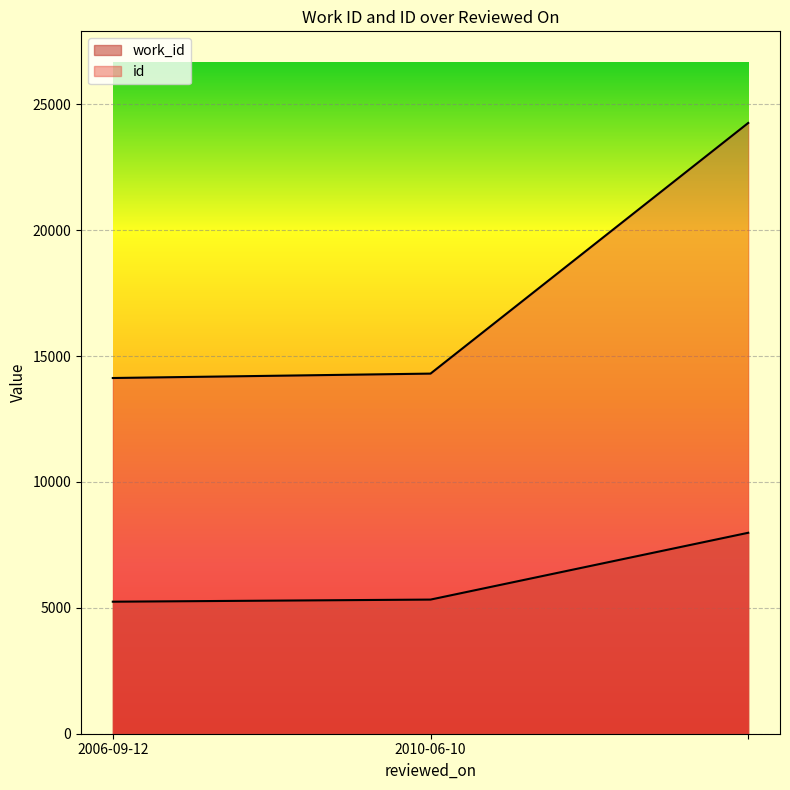

List the series in order of their overall mean, lowest first.

work_id, id